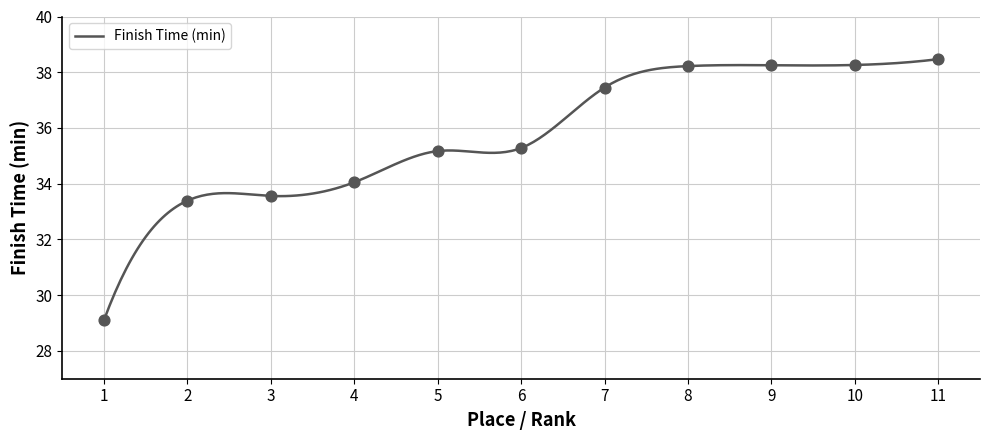

What is the minimum value for Finish Time (min)?

29.1